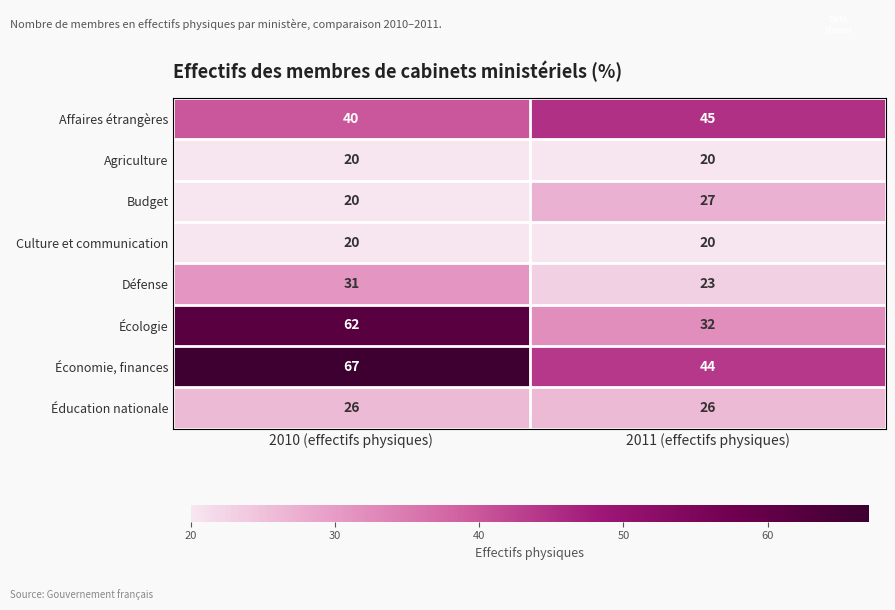

Which series has the largest total across all categories?

Économie, finances